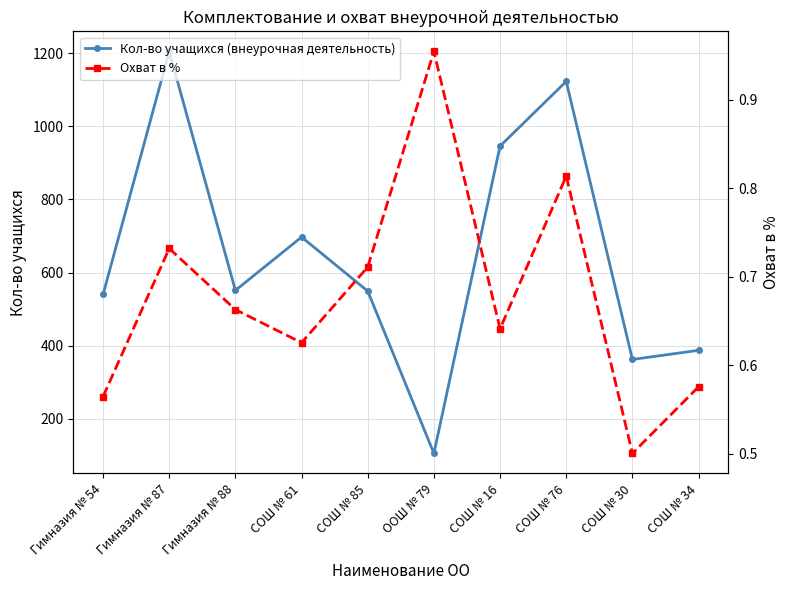

What is the difference between the maximum and minimum values in the Кол-во учащихся (внеурочная деятельность) series?

1100